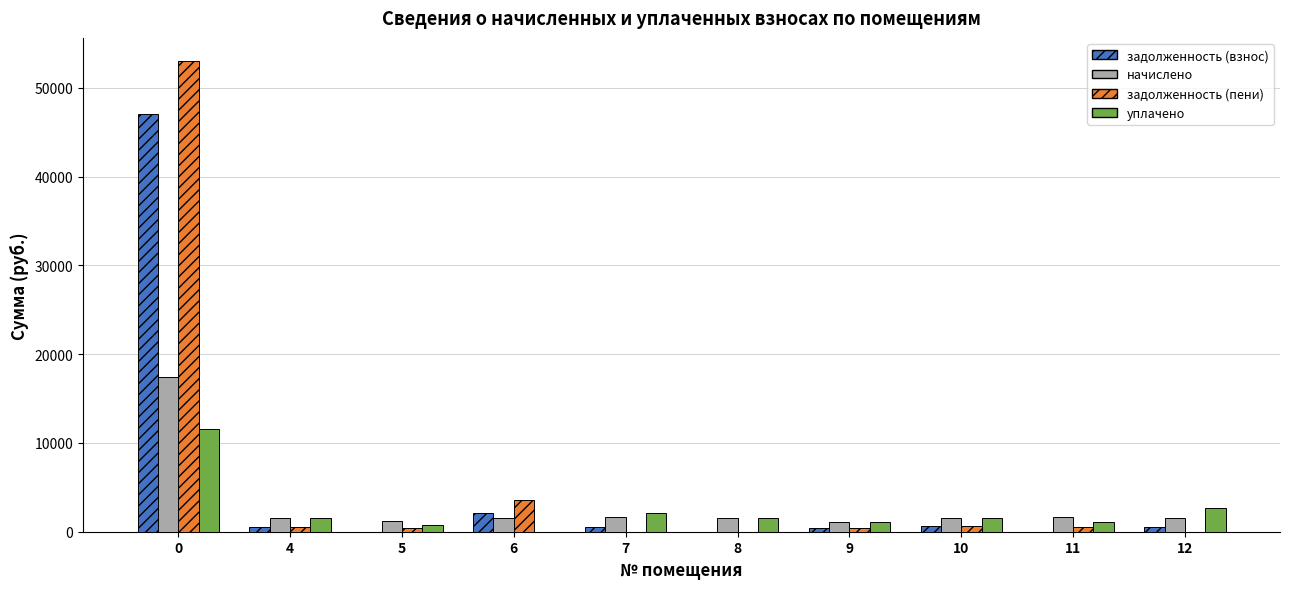

How many data points in уплачено are above 1566?

5